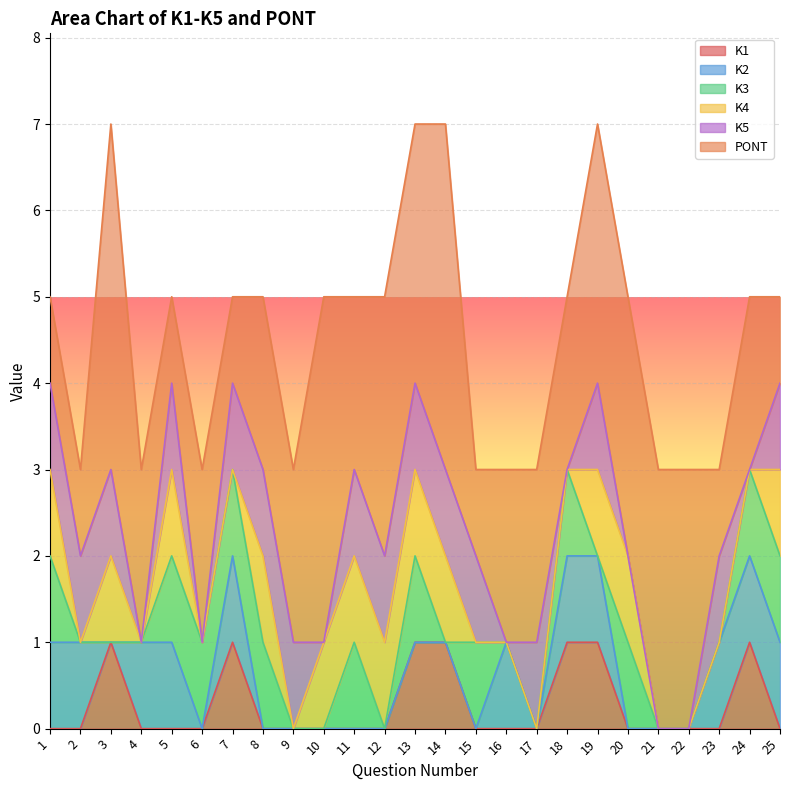

What is the total value across all series at 17?

3